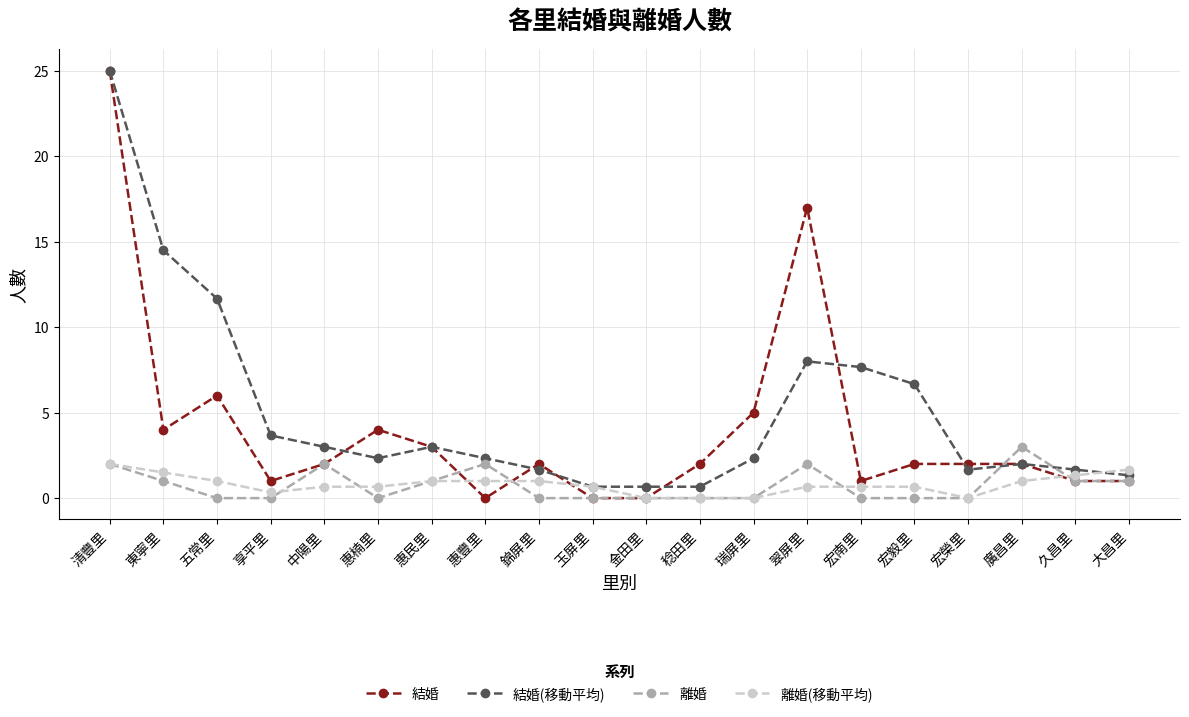

Where do 離婚 and 結婚(移動平均) first cross each other?

宏榮里 and 廣昌里